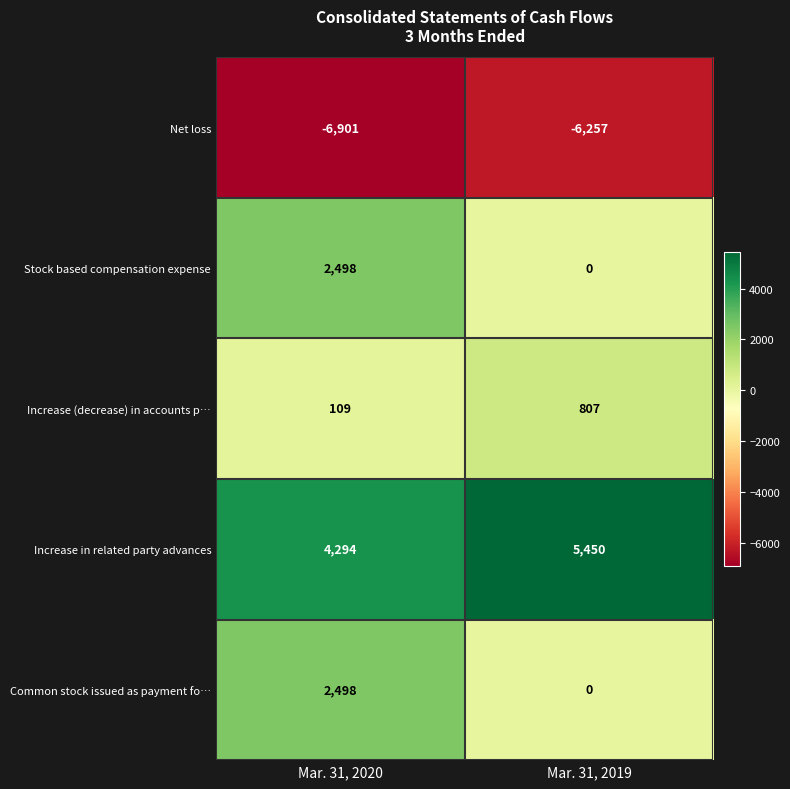

What is the greatest value displayed?

5450